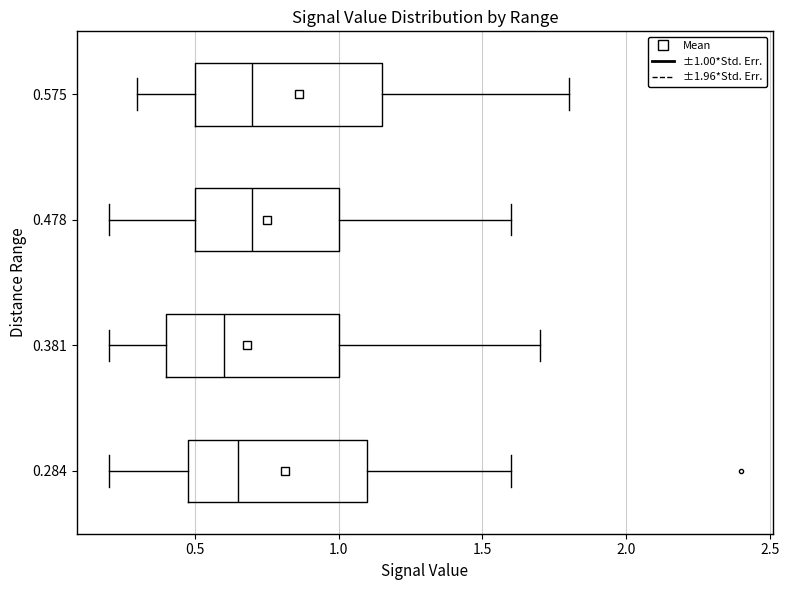

Where does the median line of the box at y = 0.575 sit on the x-axis? The values are not printed on the chart, so give them approximately, as read against the axis.

0.70